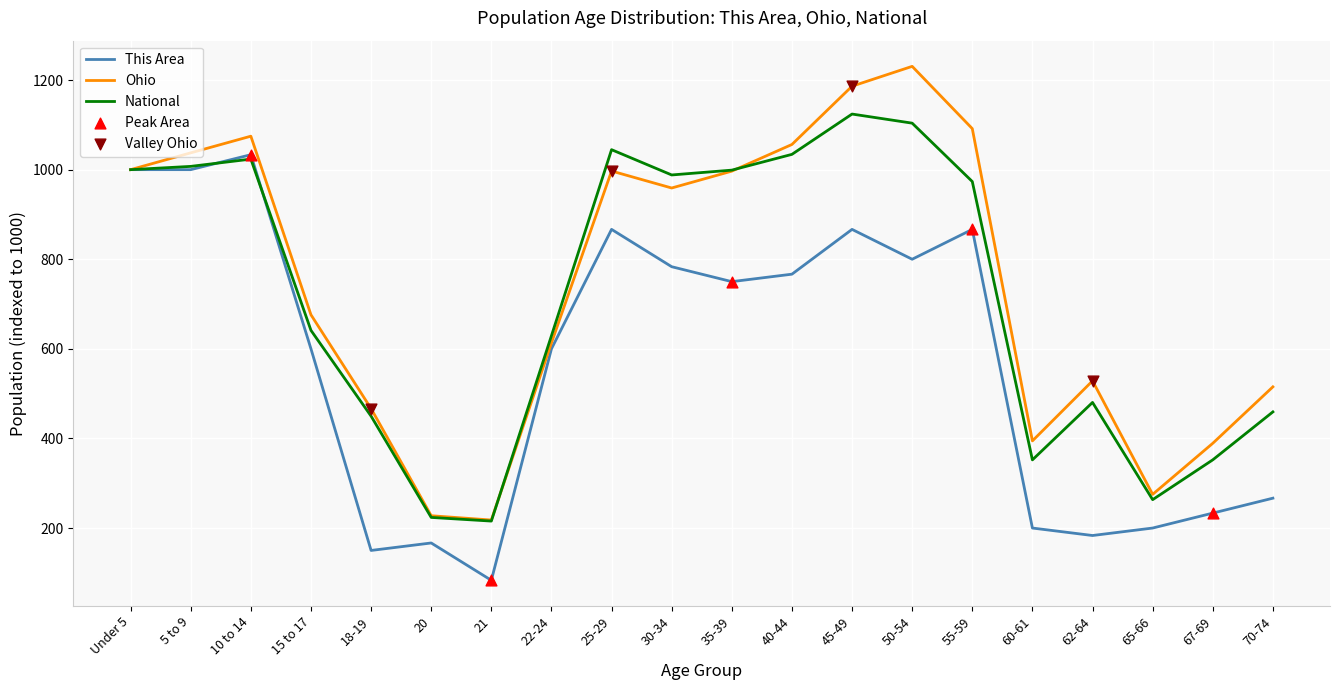

Is the value of Ohio at 70-74 greater than the value of National at 35-39?

No